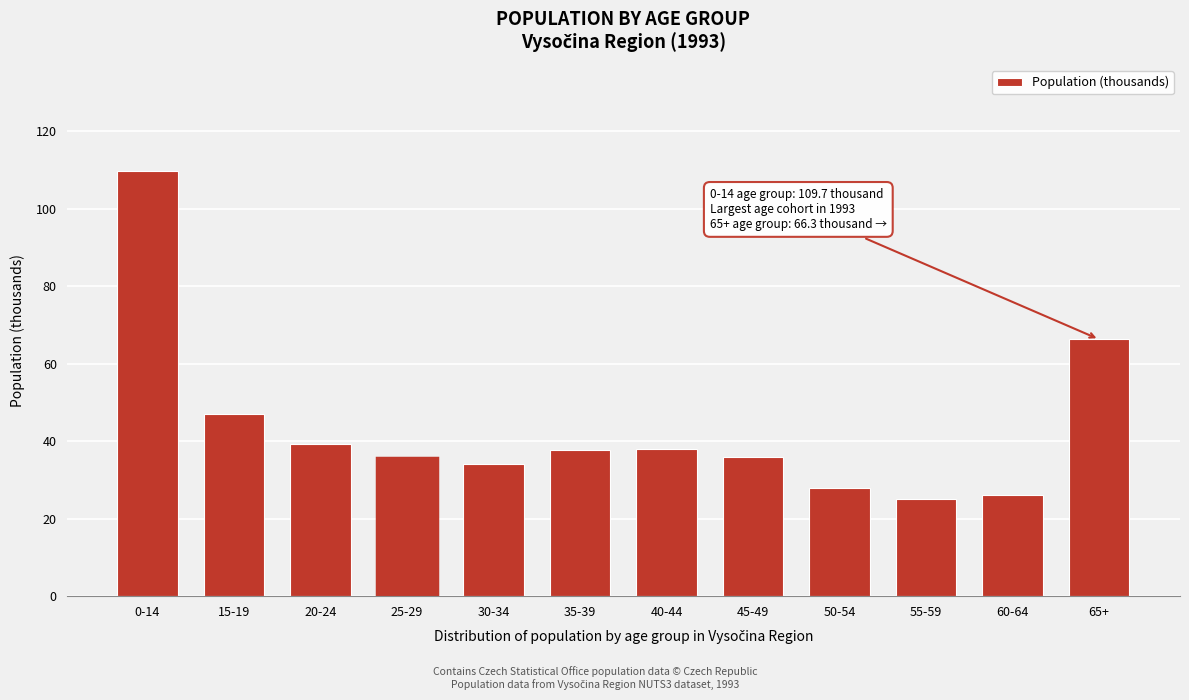

What position from the left is 50-54?

9